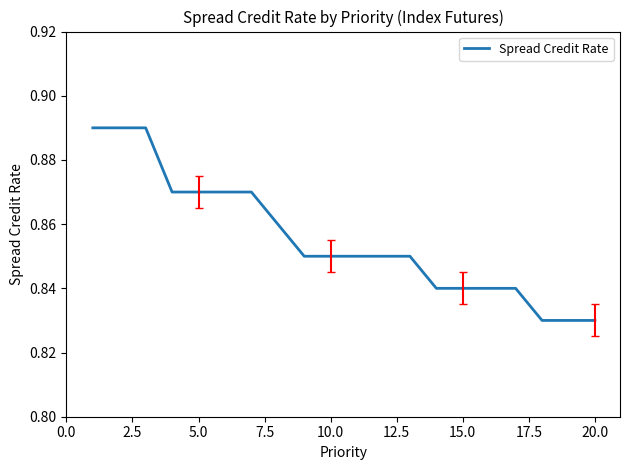

How many values are between 0 and 1?

20